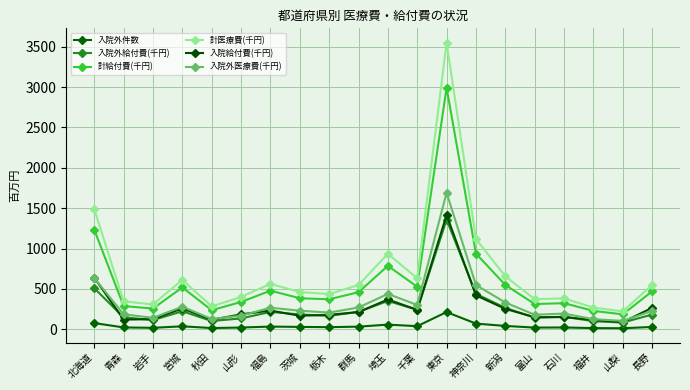

List the series in order of their peak value, lowest first.

入院外件数, 入院外給付費(千円), 入院給付費(千円), 入院外医療費(千円), 計給付費(千円), 計医療費(千円)